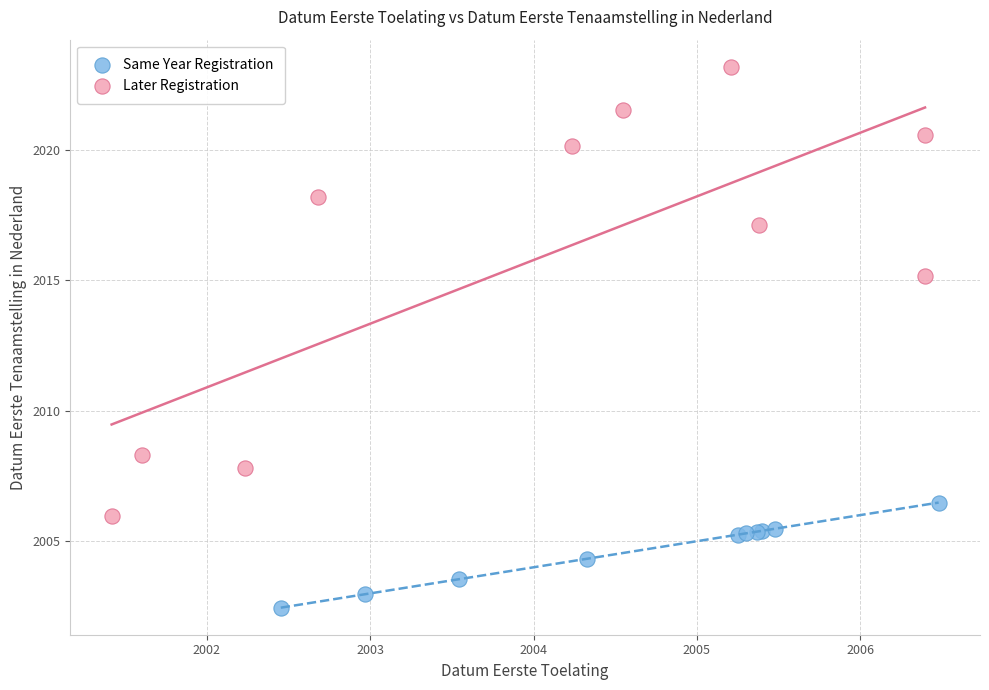

Which series has the largest Y range (max minus min)?

Later Registration